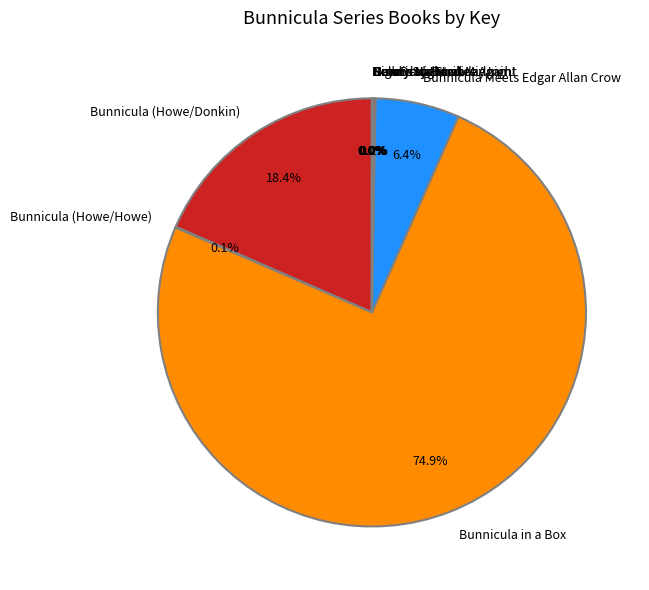

Which category accounts for the majority?

Bunnicula in a Box